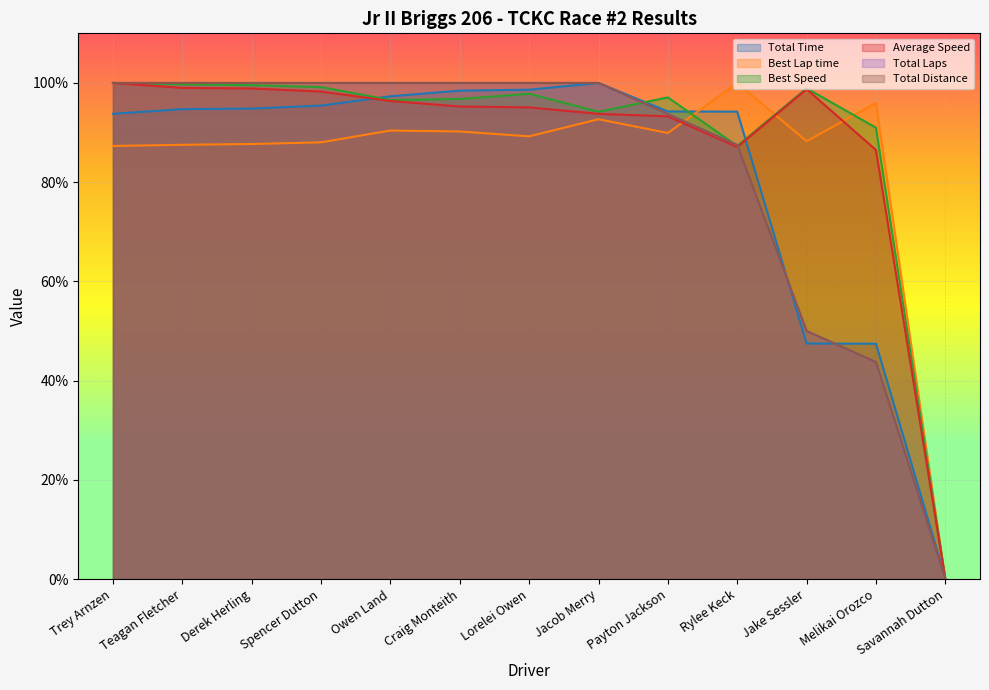

How many categories are shown in the chart?

13